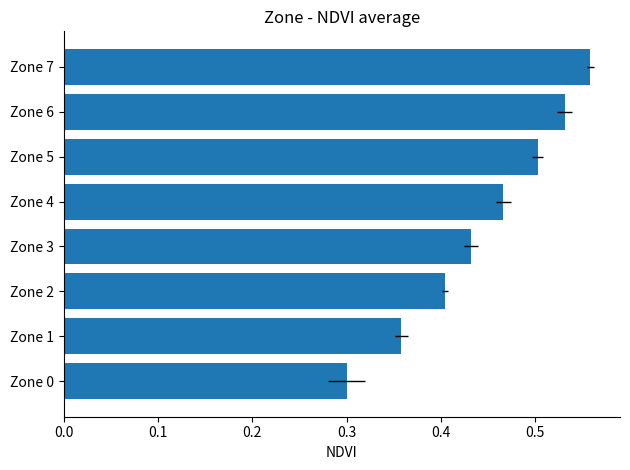

What is the value of the 6th bar from the left?

0.5